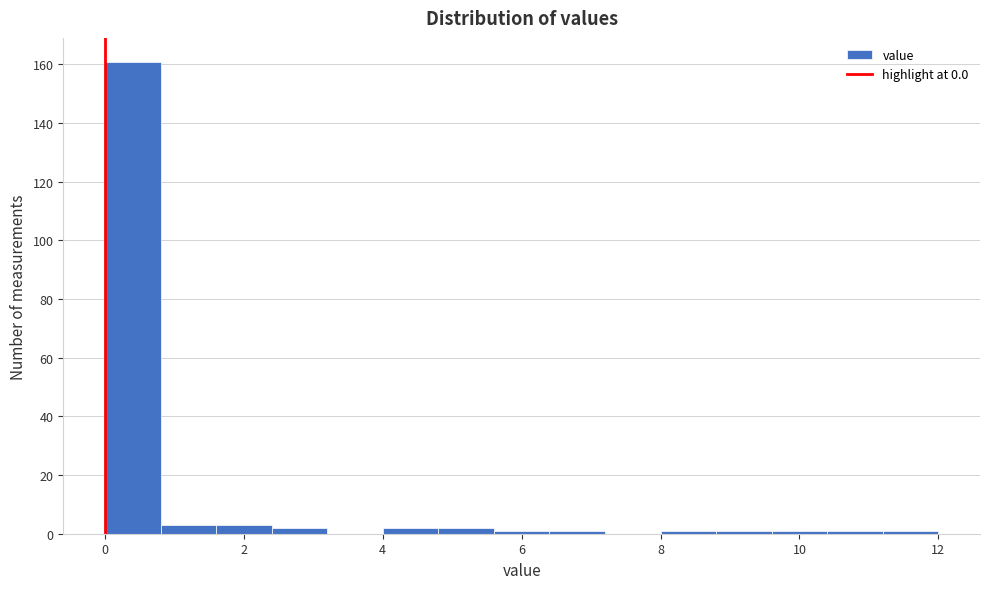

Reading left to right, list every bar in this chart as the range it spans on the x-axis followed by its height. The values are not printed on the chart, so give them approximately, as read against the axis.

0.0 to 0.8: 162
0.8 to 1.6: 4
1.6 to 2.4: 4
2.4 to 3.2: 2
3.2 to 4.0: 0
4.0 to 4.8: 2
4.8 to 5.6: 2
5.6 to 6.4: under 2
6.4 to 7.2: under 2
7.2 to 8.0: 0
8.0 to 8.8: under 2
8.8 to 9.6: under 2
9.6 to 10.4: under 2
10.4 to 11.2: under 2
11.2 to 12.0: under 2